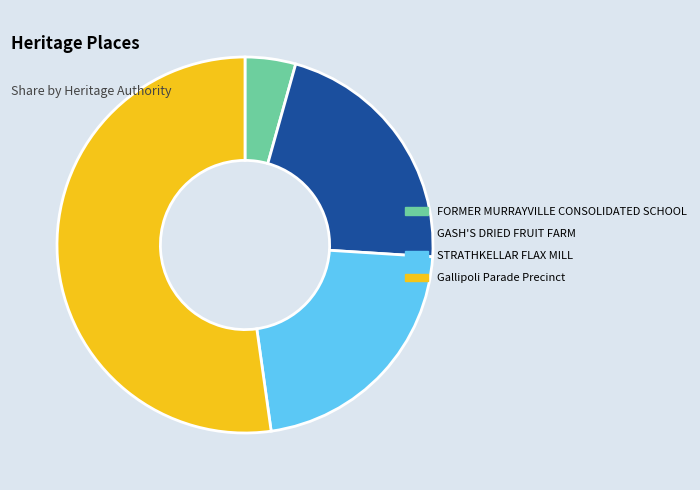

Is there any slice that represents more than half of the pie?

Yes